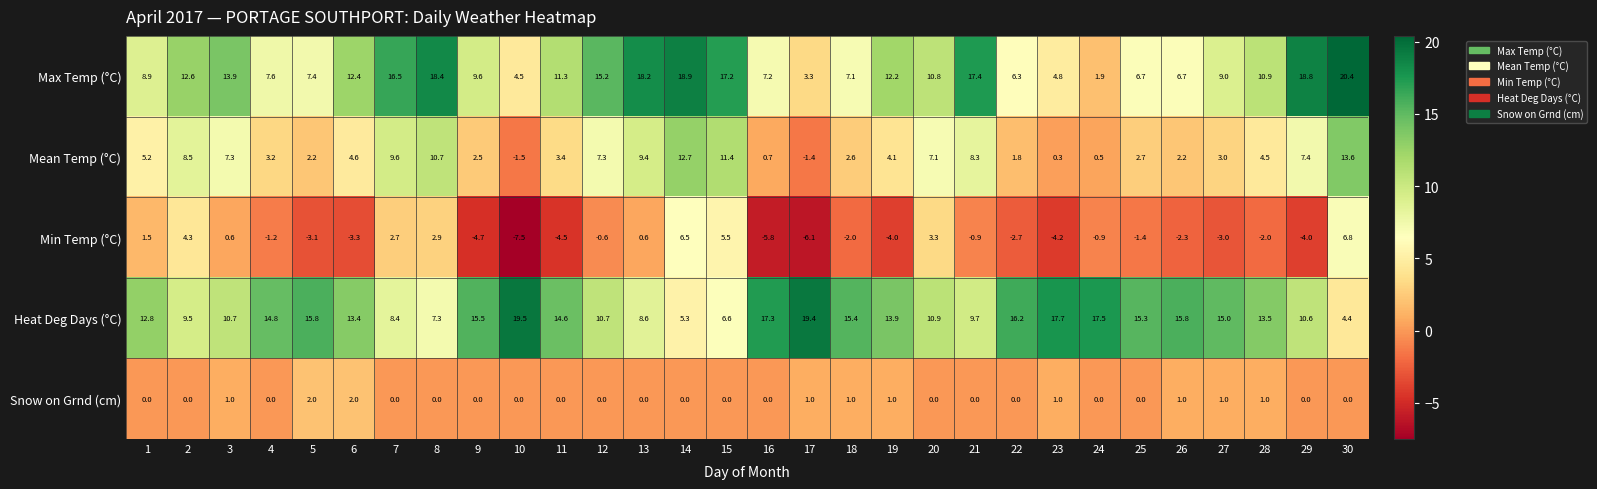

Which series changed the most between 2 and 13?

Max Temp (°C)